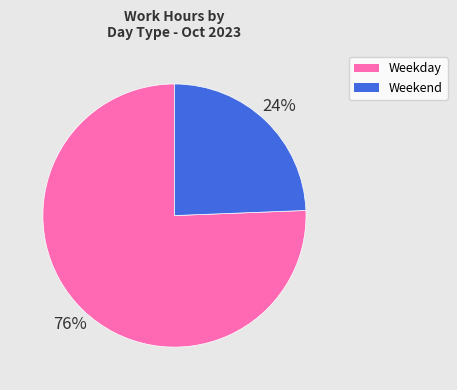

Is there any slice that represents more than half of the pie?

Yes